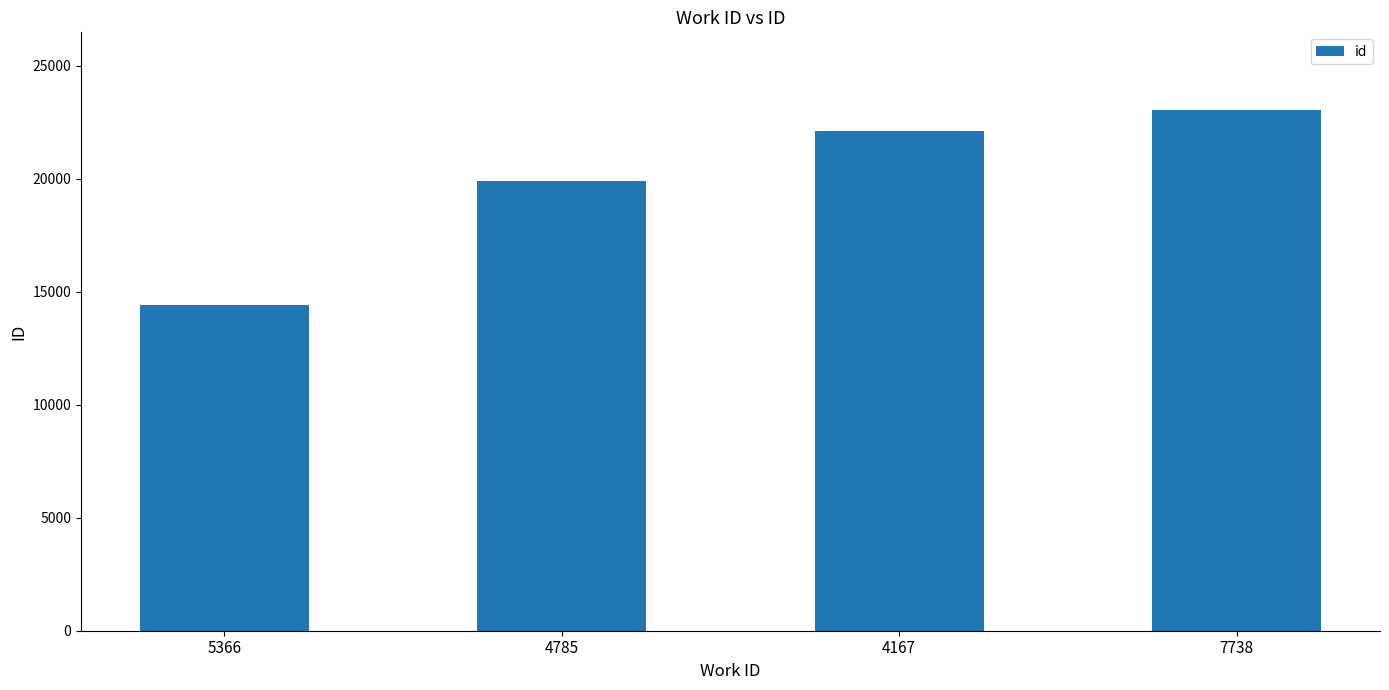

What is the ratio of the value at 4167 to the value at 5366?

1.5